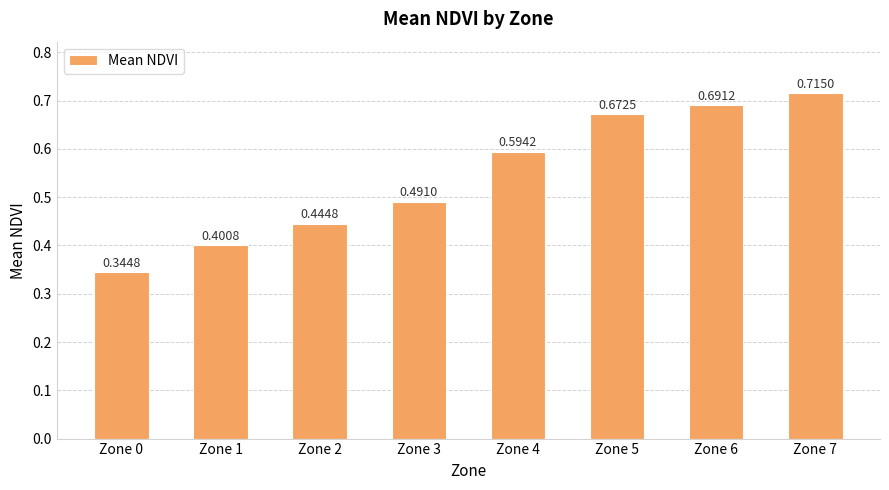

What is the sum of all values?

4.4